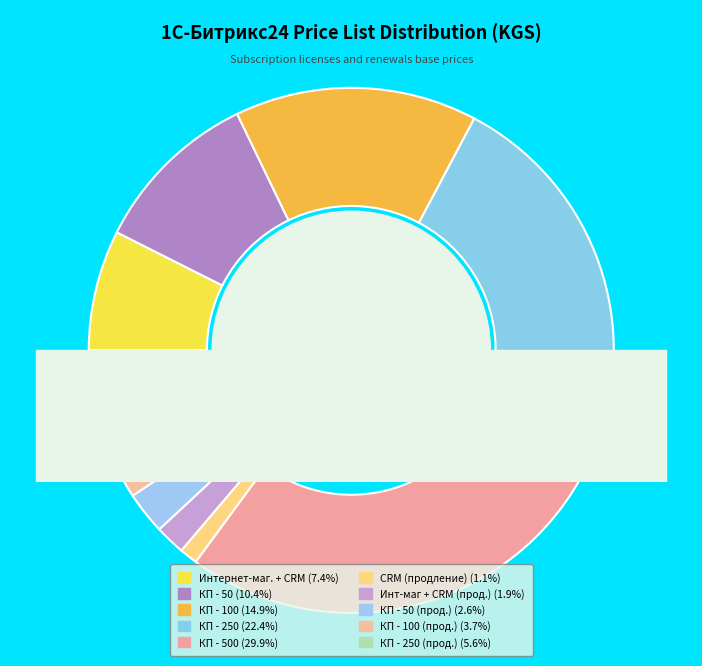

Rank the categories by value from lowest to highest.

CRM (12 мес., продление), Интернет-магазин + CRM (12 мес., продление), Корпоративный портал - 50 (12 мес, продление), Корпоративный портал - 100 (12 мес., продление), Корпоративный портал - 250 (12 мес., продление), Интернет-магазин + CRM (12 мес.), Корпоративный портал - 50 (12 мес.), Корпоративный портал - 100 (12 мес.), Корпоративный портал - 250 (12 мес.), Корпоративный портал - 500 (12 мес.)